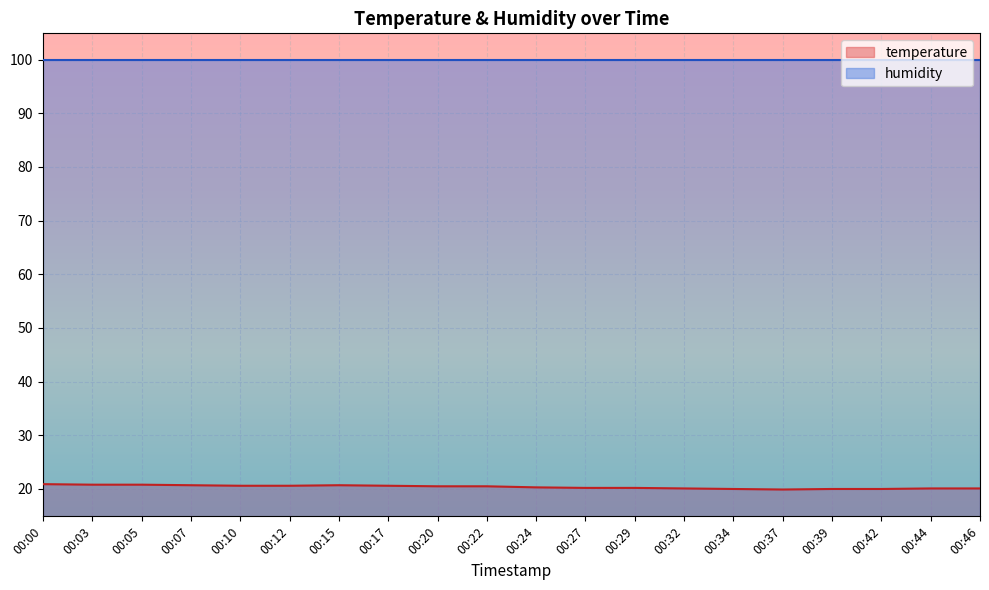

Is it true that the value at 00:29 is 5.6?

False